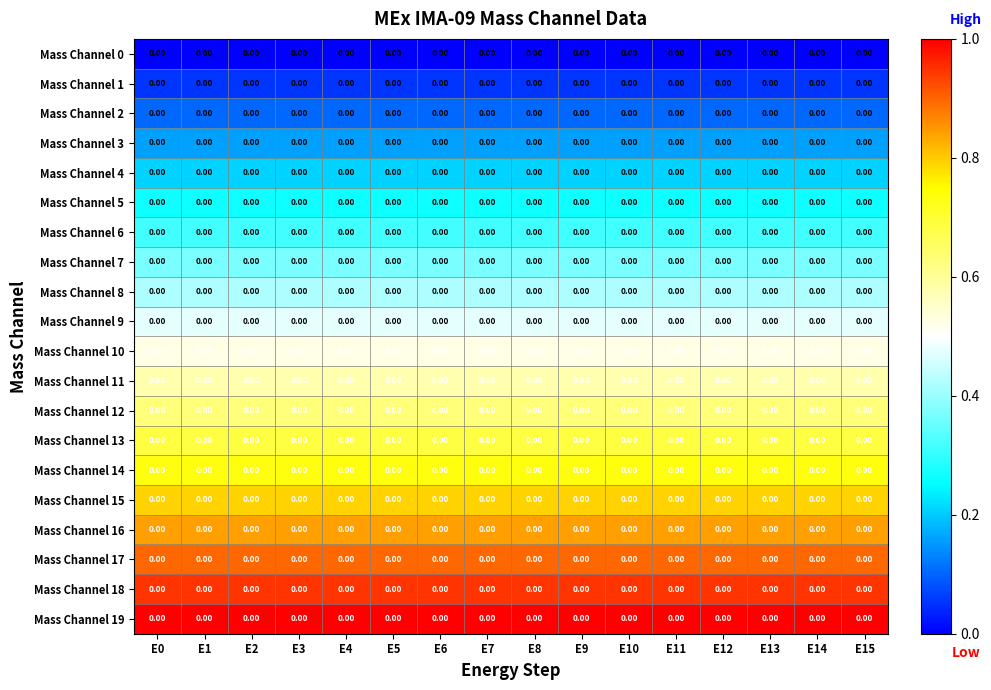

At which category is the sum across all series the highest?

E0